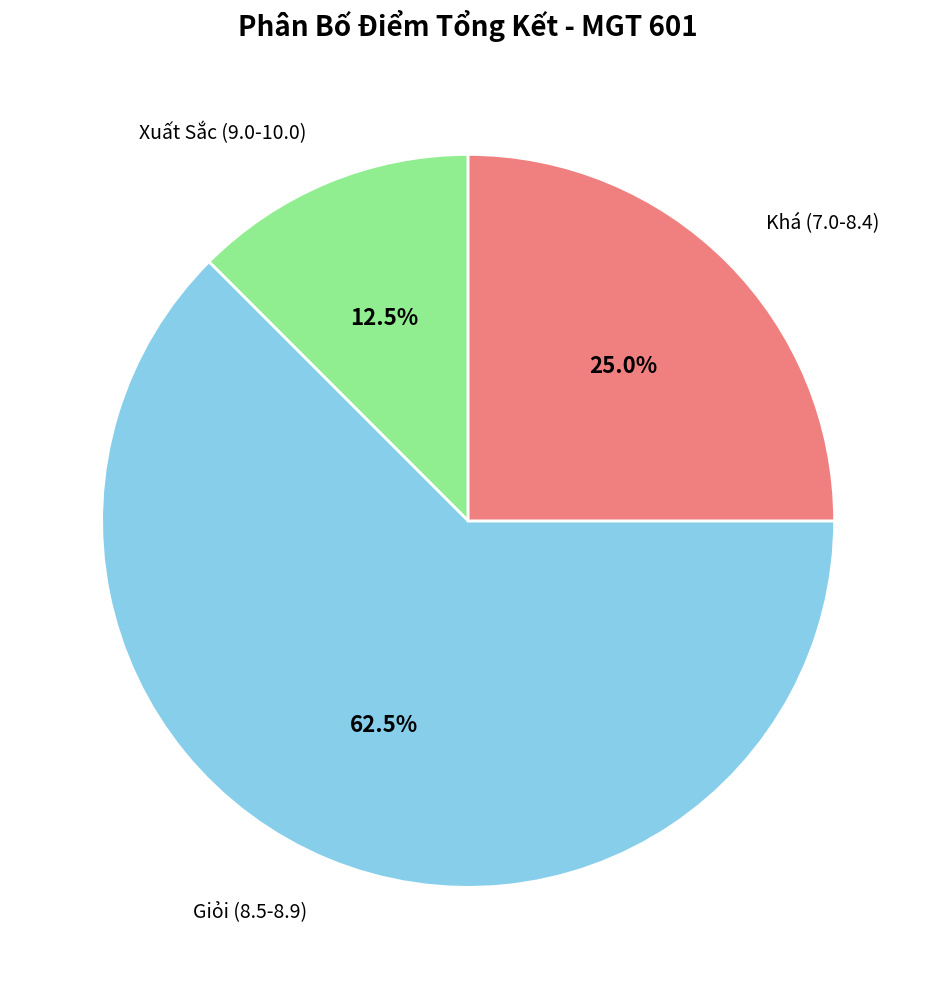

Approximately how many times larger is the value at Khá (7.0-8.4) compared to Giỏi (8.5-8.9)?

0.4